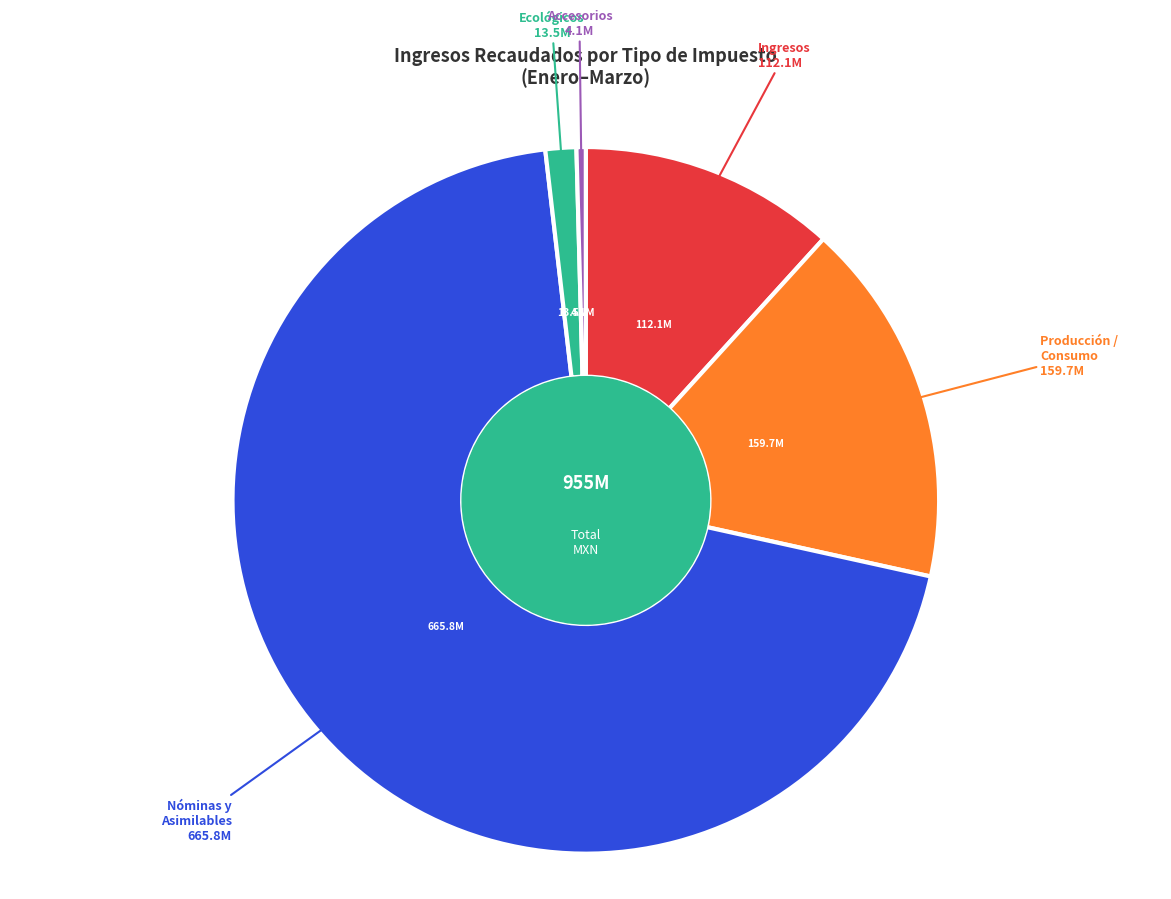

Is there a majority slice in this chart?

Yes